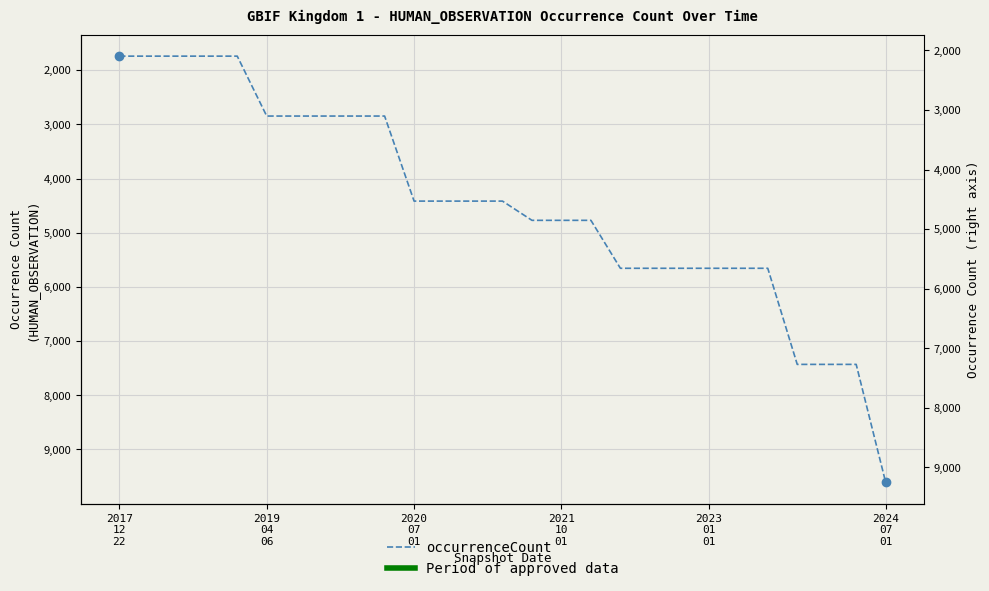

What value does the data have at 9, to the nearest 10?

2850